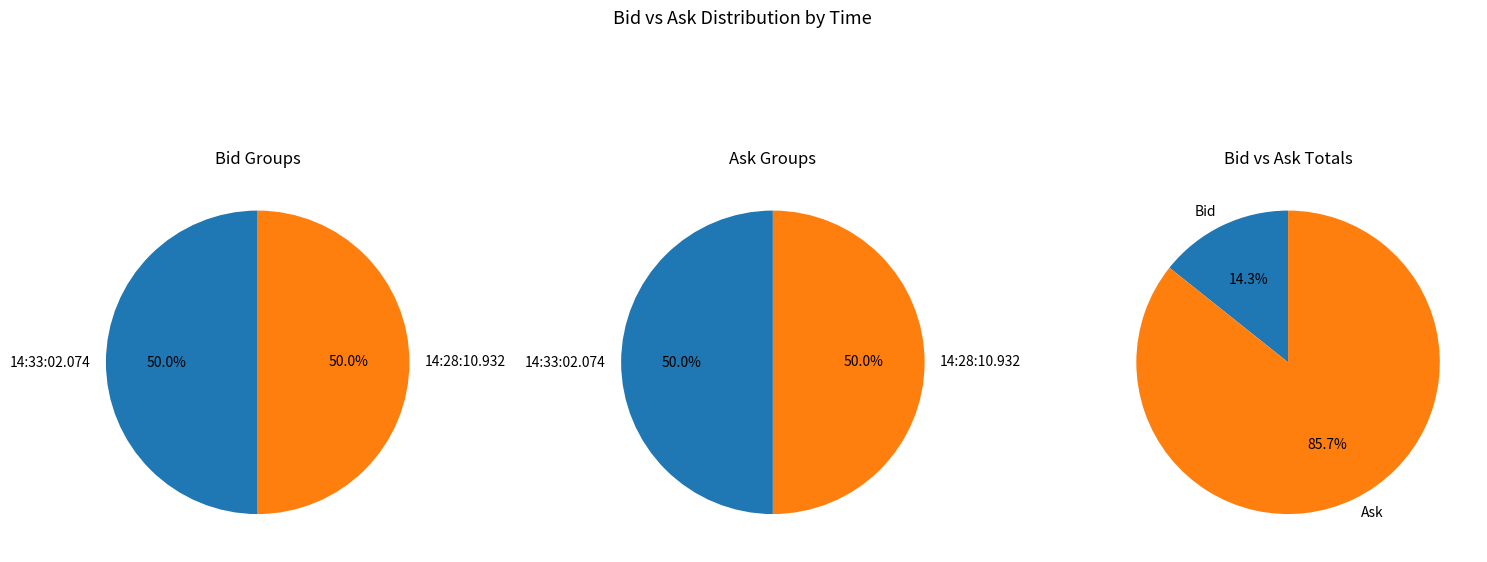

Count the number of slices in the pie.

2